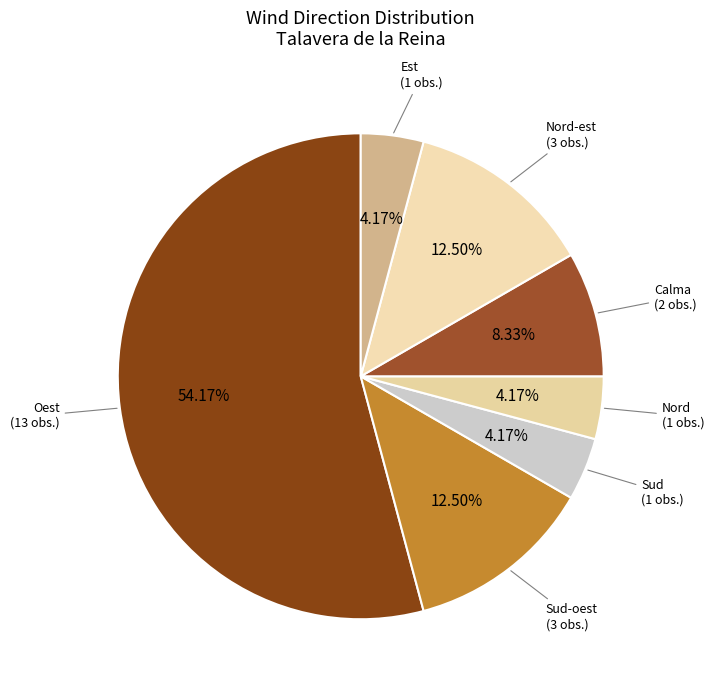

What is the ratio of the value at Nord-est to the value at Oest?

0.2